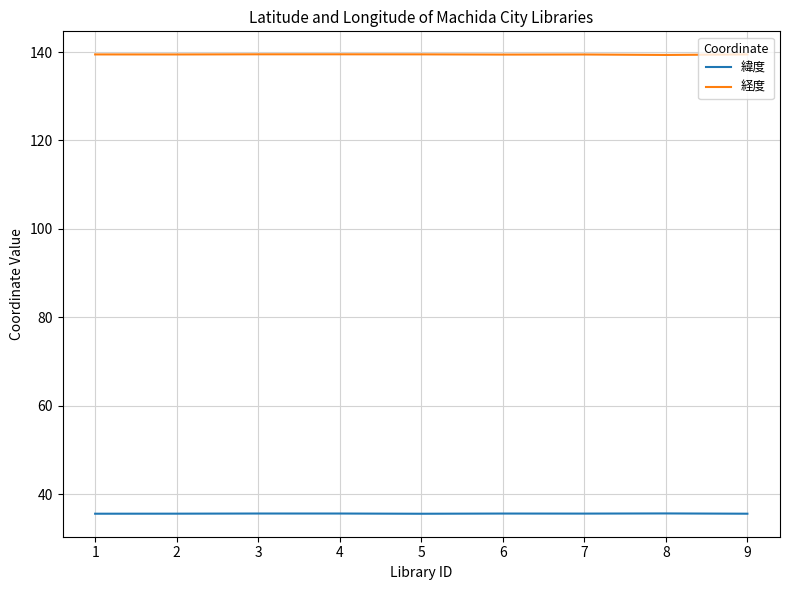

How many lines are shown in the chart?

2